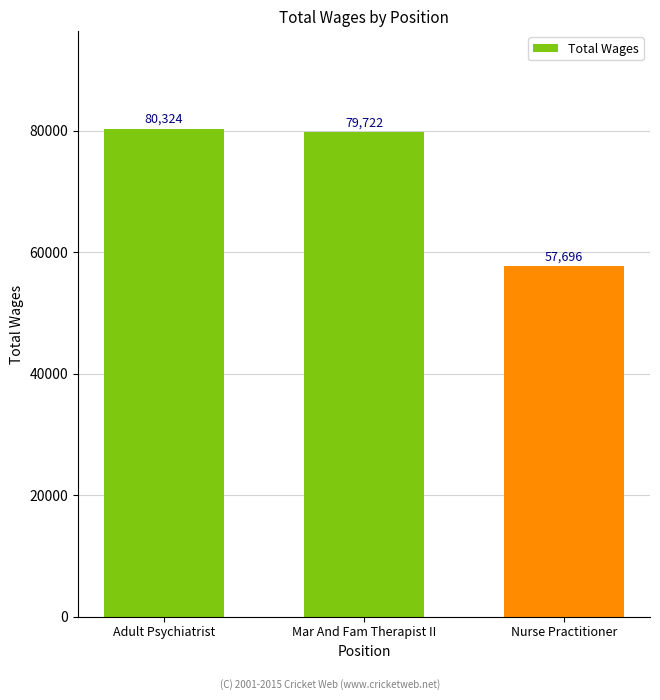

Reading left to right, what are all the values shown in this chart?

80324	79722	57696